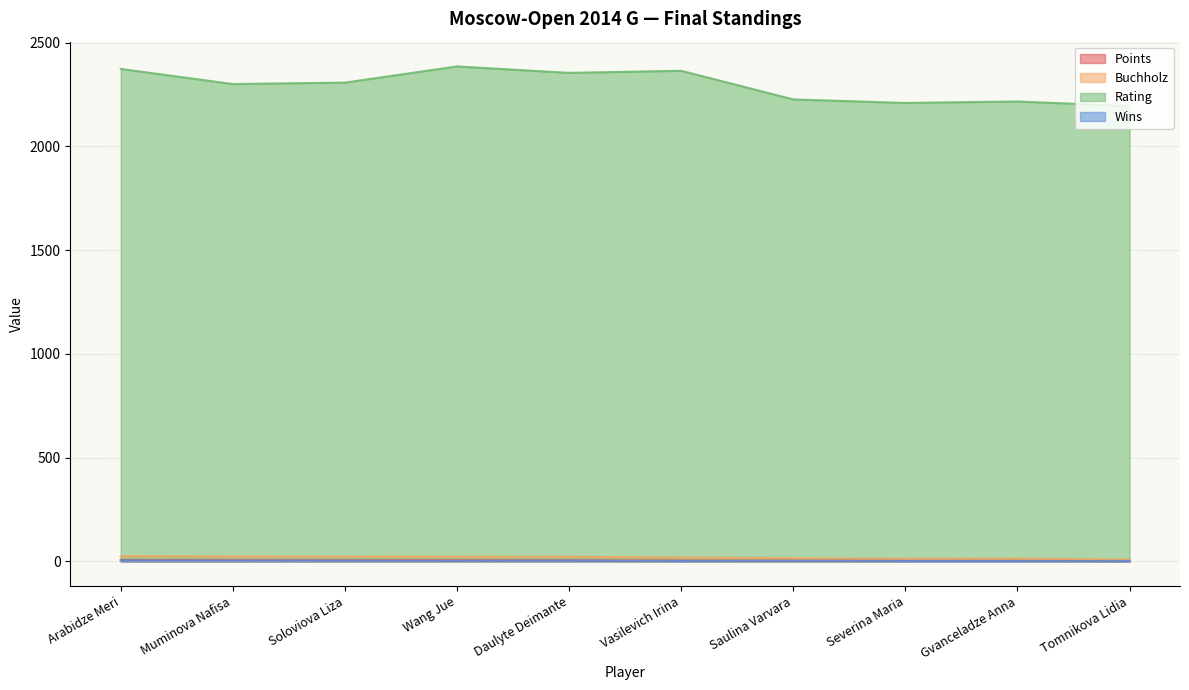

True or false: Points and Rating cross at least once.

False